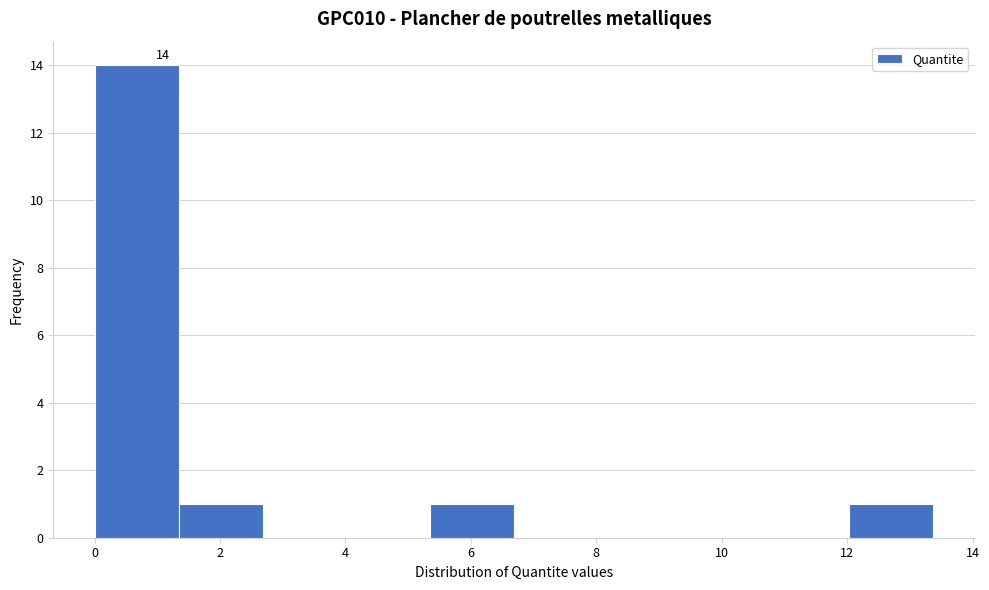

Which range on the x-axis has the tallest bar?

0.0 to 1.4